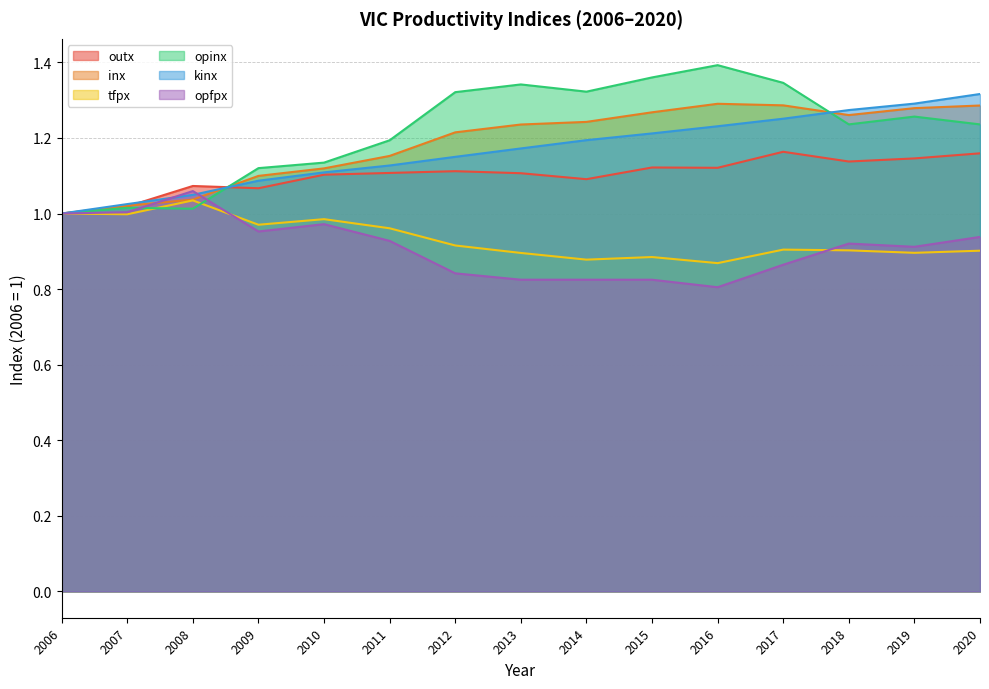

The opinx series shows 1.3 at 2019. True or false?

True